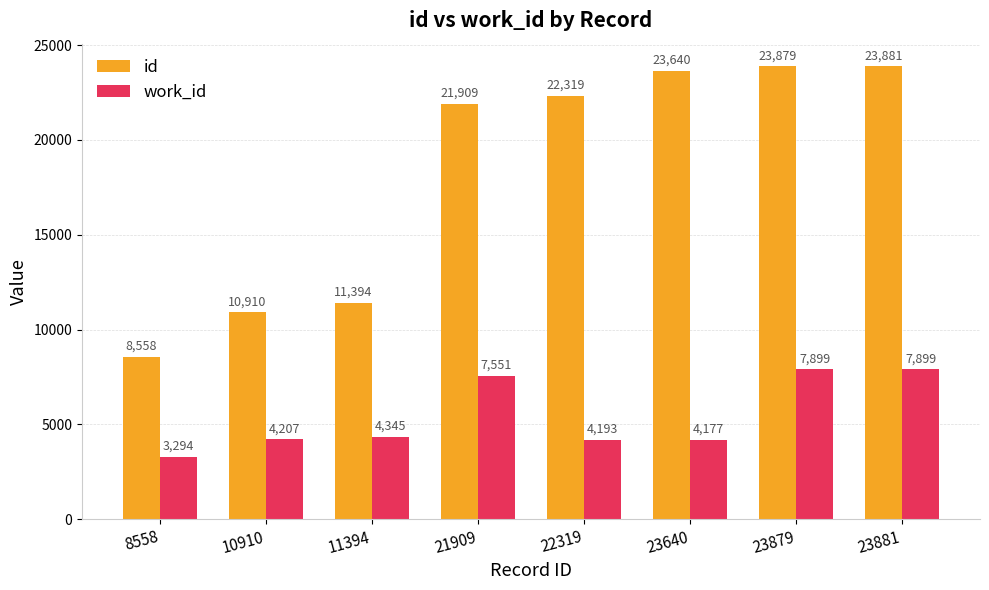

Read the work_id value at 10910, to the nearest 50.

4200